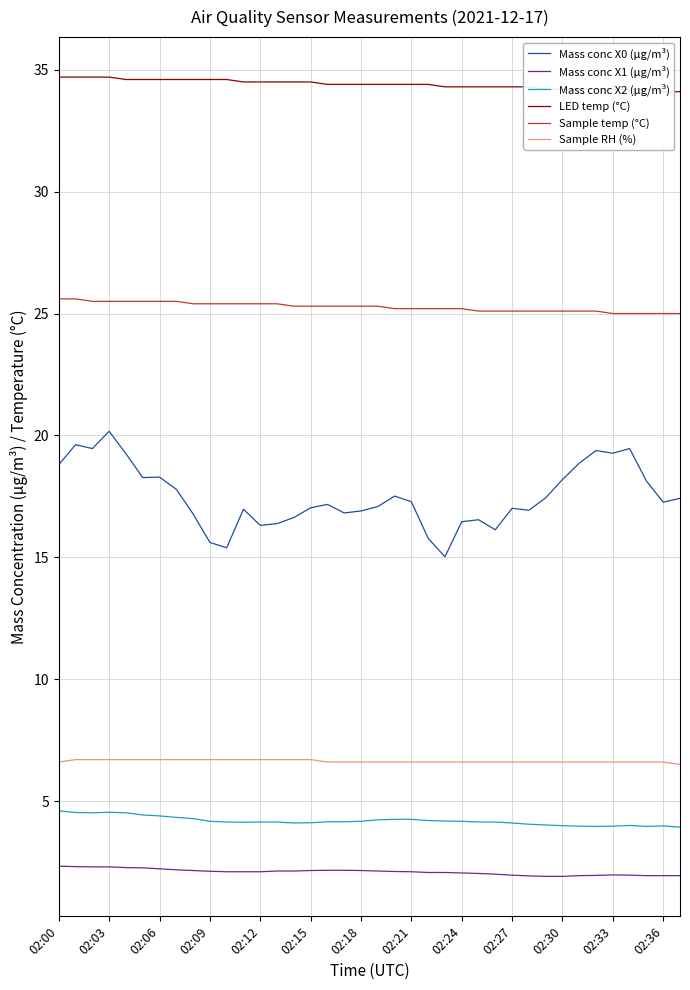

The Mass conc X0 (μg/m³) series shows 16.4 at 13. True or false?

True